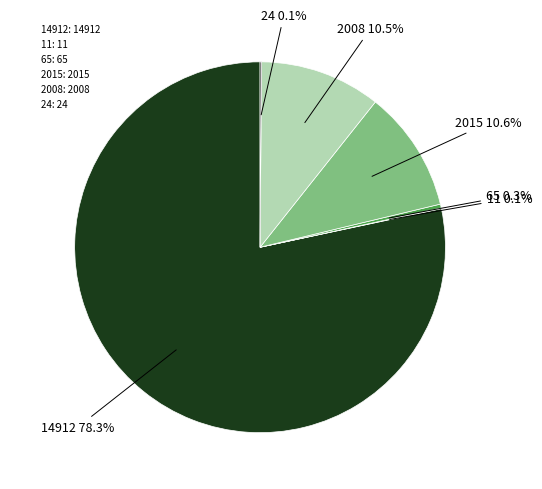

Does any single category account for the majority?

Yes